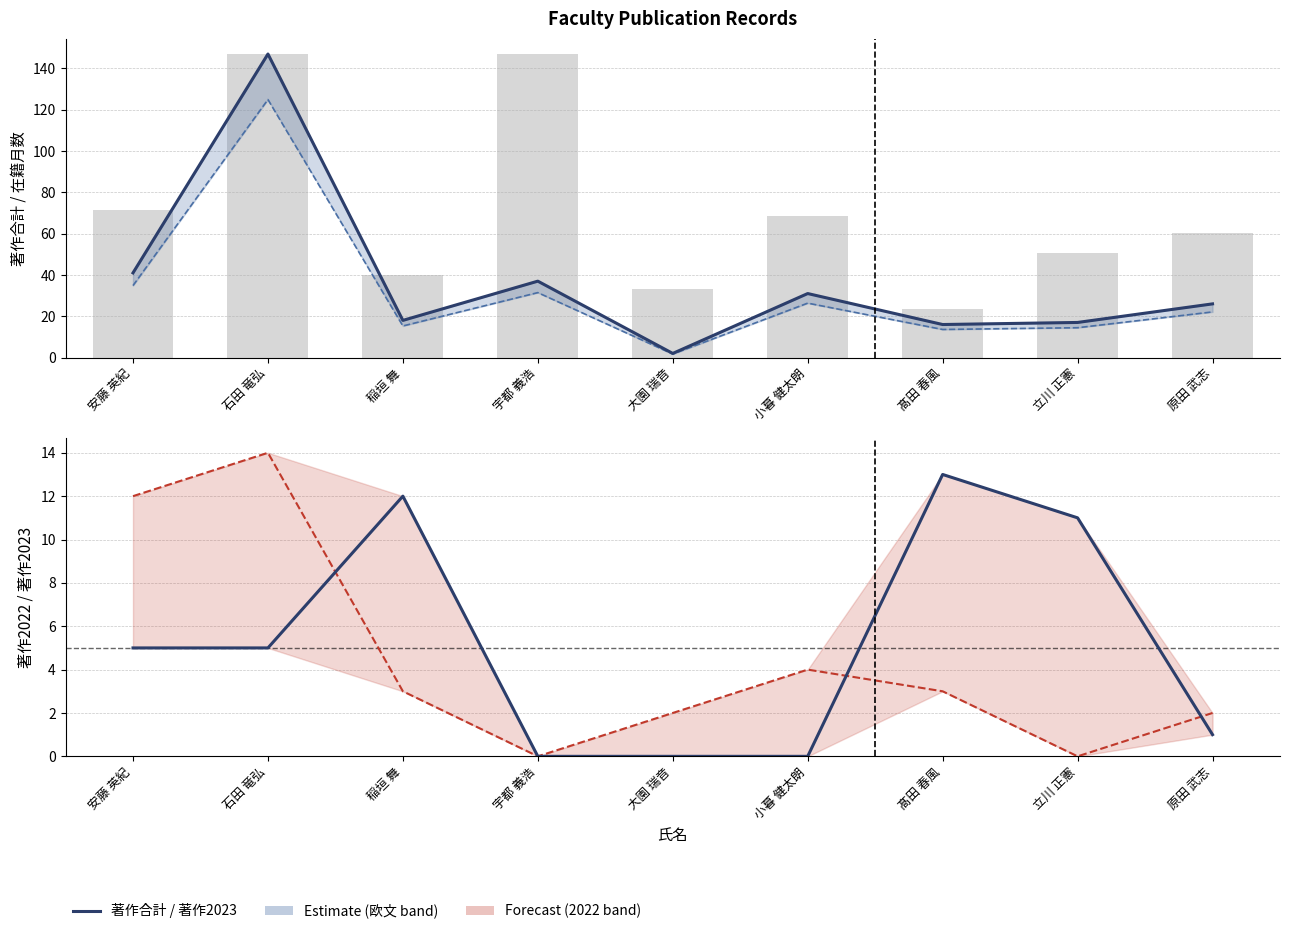

At which label does 著作2022 first exceed 3?

安藤 英紀